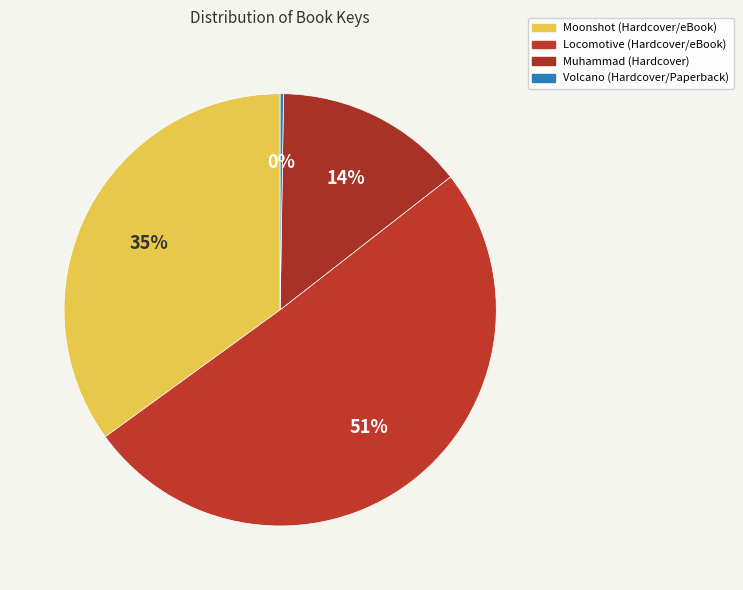

Is it true that Moonshot (Hardcover/eBook) is 35% of the pie?

True